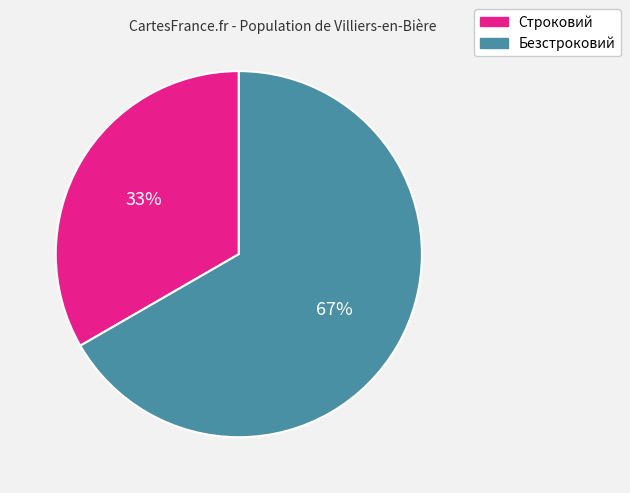

Which slice is the smallest?

Строковий